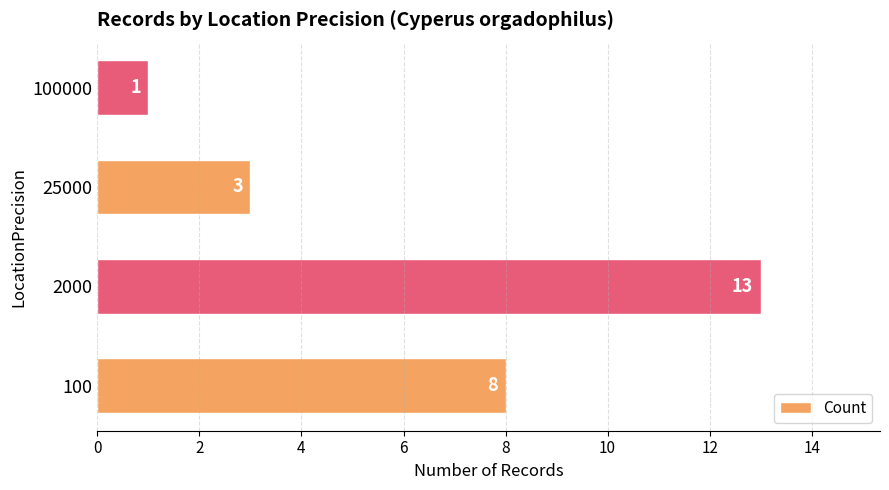

Rank the categories by value from lowest to highest.

100000, 25000, 100, 2000